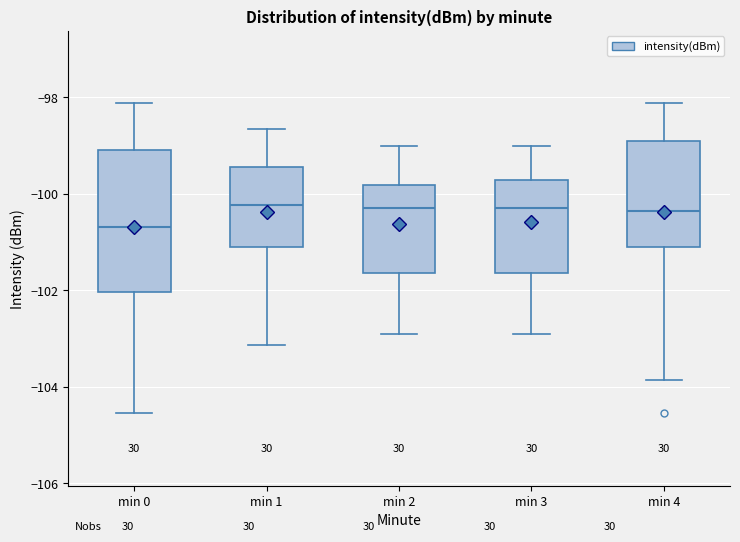

Comparing the boxes themselves (not the whiskers), which one is the tallest?

min 0